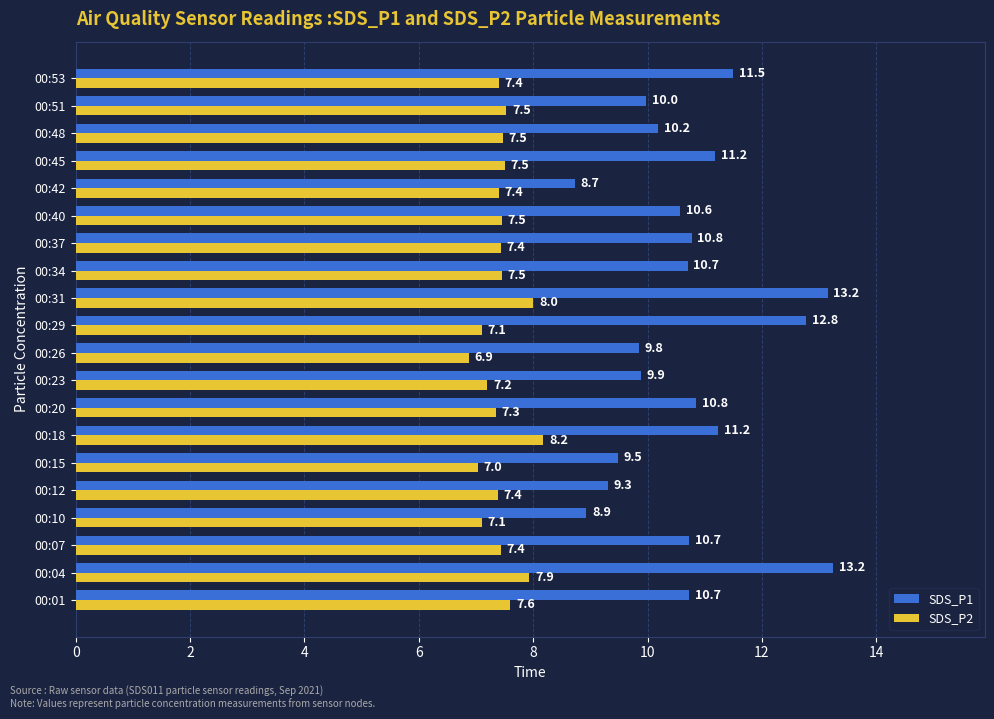

Is it true that SDS_P1 equals 10.7 at 00:34?

True